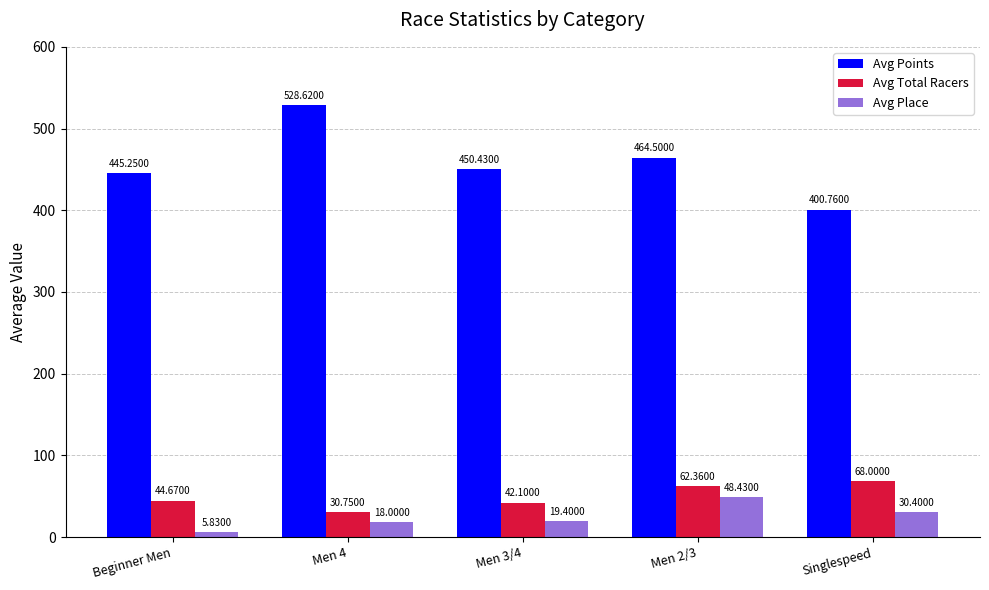

List the labels in order of Avg Points value, largest first.

Men 4, Men 2/3, Men 3/4, Beginner Men, Singlespeed